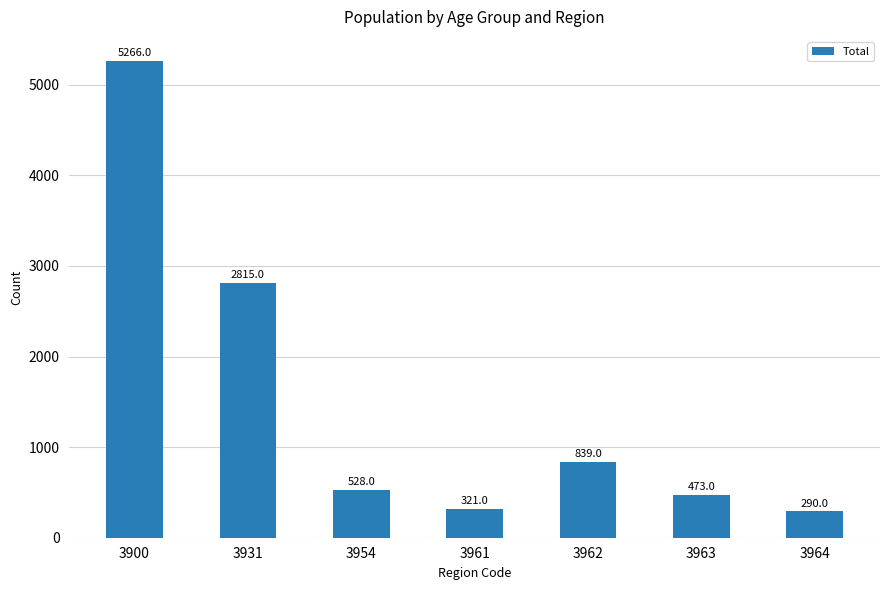

What is the change in value from 3931 to 3964?

-2525